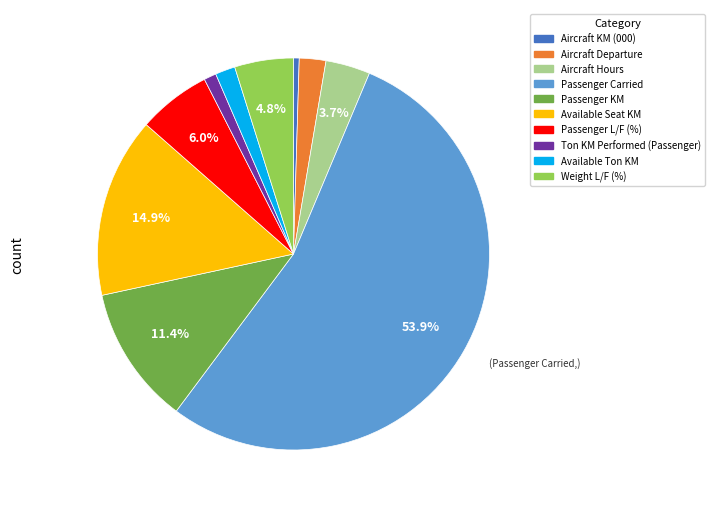

How many slices are in this pie chart?

10